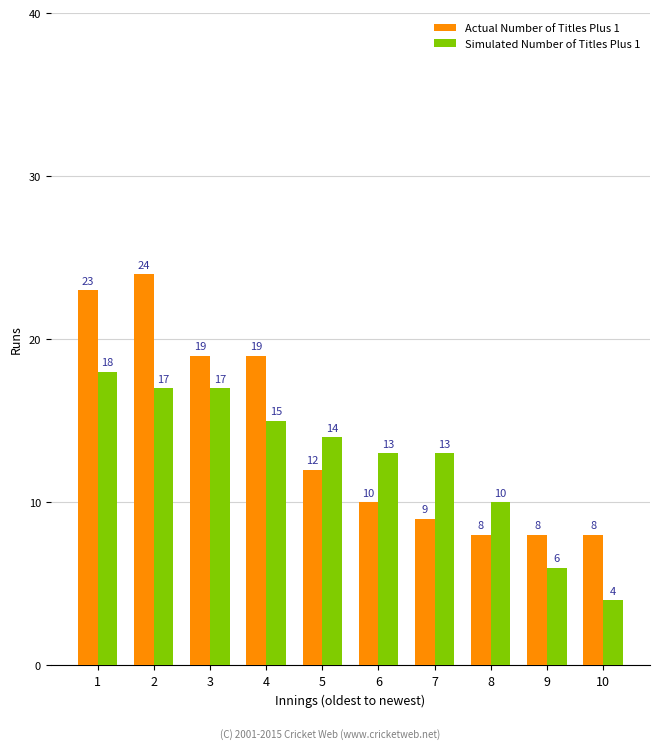

At which label does Simulated Number of Titles Plus 1 first exceed 14?

1